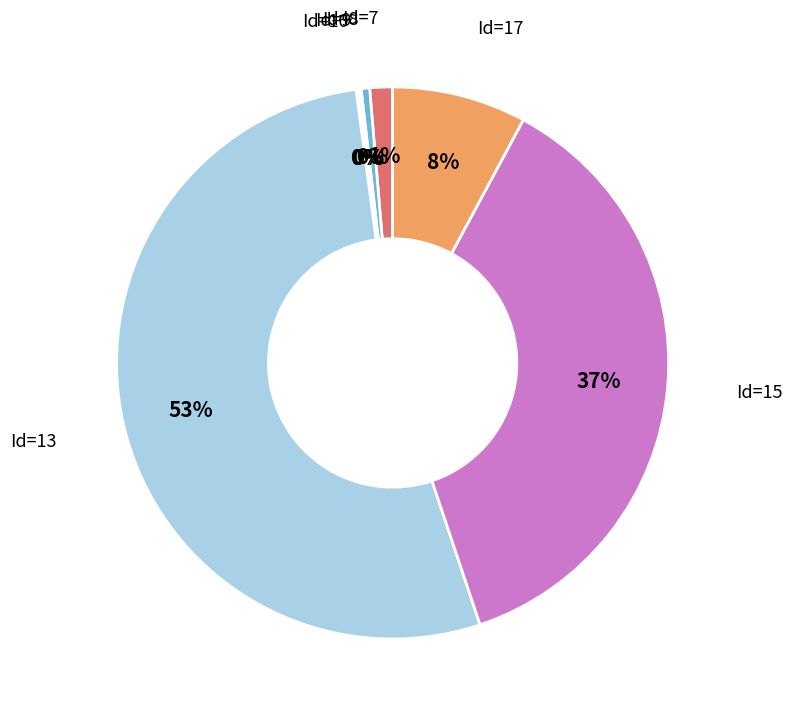

To the nearest percent, what is the average slice percentage?

14%